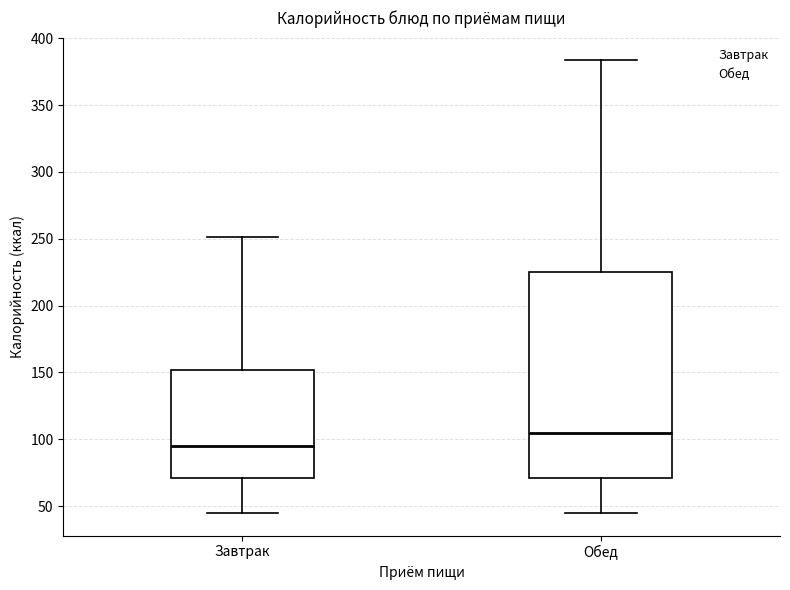

Reading left to right, read every box against the y-axis: the position of its median line, the range the box covers, and the ends of its whiskers. The values are not printed on the chart, so give them approximately, as read against the axis.

Завтрак: median 95, box 70 to 150, whiskers 45 to 250
Обед: median 105, box 70 to 225, whiskers 45 to 385